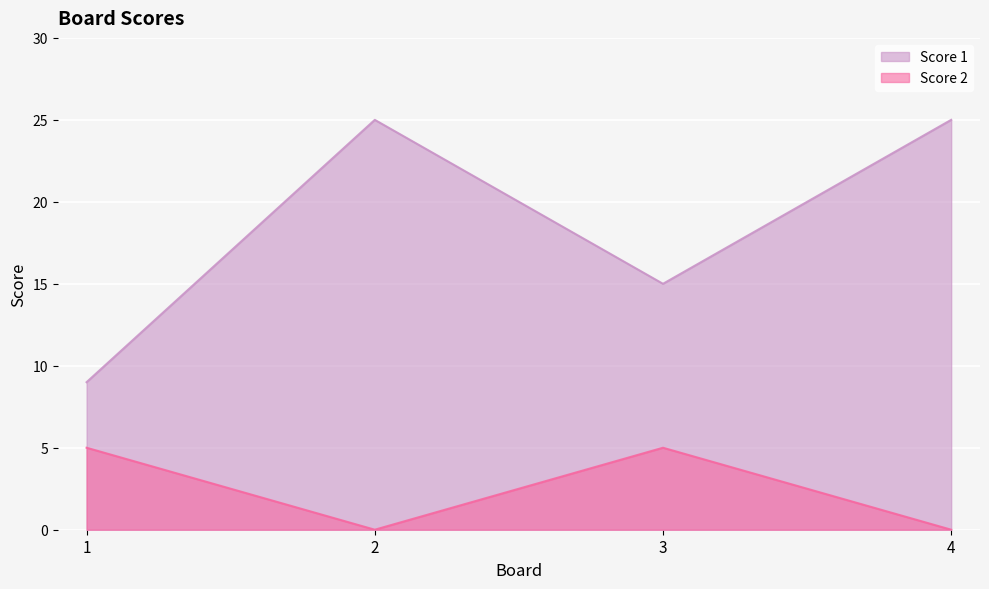

What are all the series names shown in the legend?

Score 1, Score 2